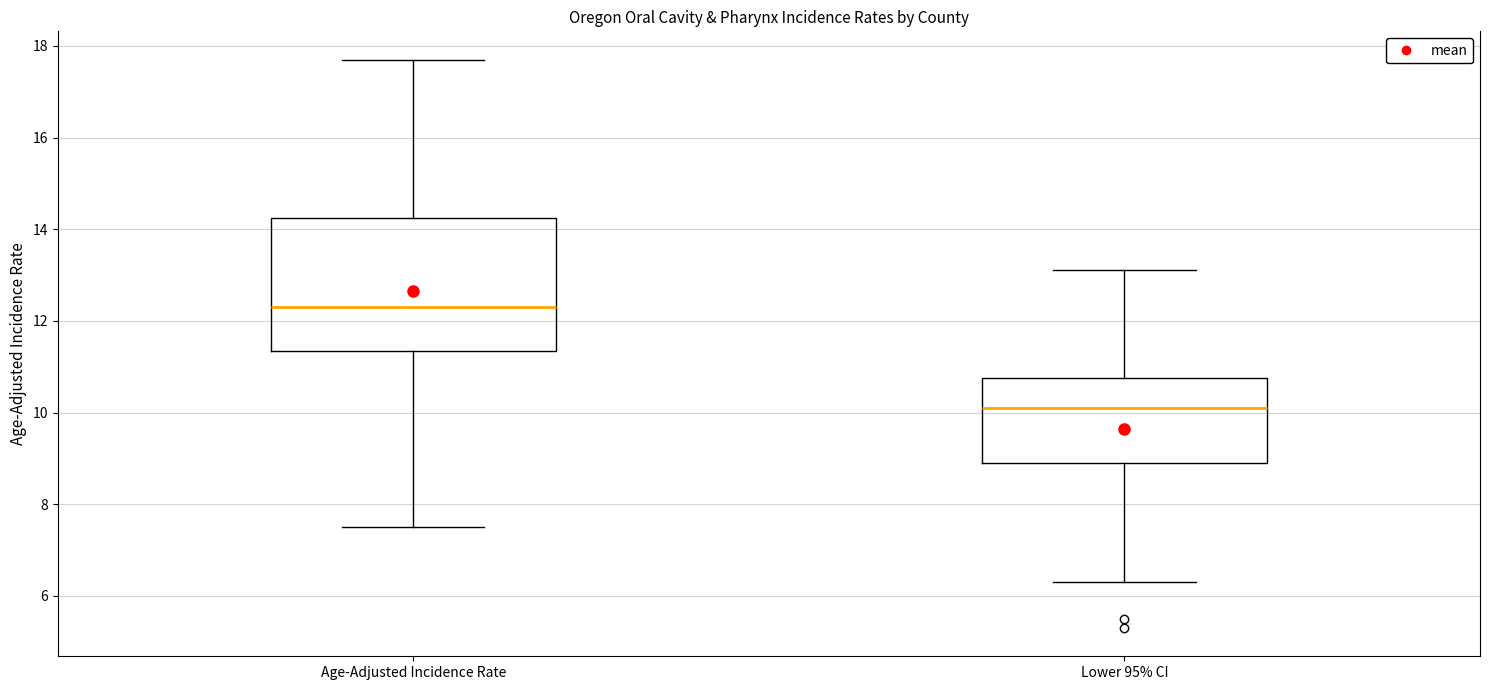

Reading left to right, read every box against the y-axis: the position of its median line, the range the box covers, and the ends of its whiskers. The values are not printed on the chart, so give them approximately, as read against the axis.

Age-Adjusted Incidence Rate: median 12.4, box 11.4 to 14.2, whiskers 7.6 to 17.8
Lower 95% CI: median 10.2, box 9.0 to 10.8, whiskers 6.4 to 13.2